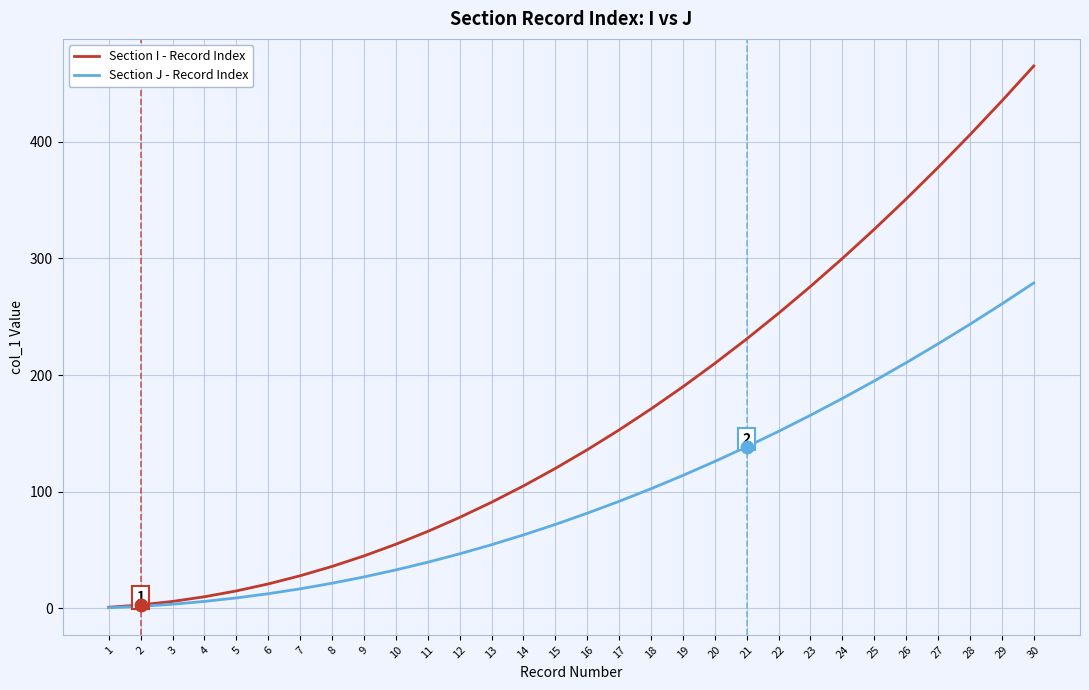

What are all the series names shown in the legend?

Section I - Record Index, Section J - Record Index